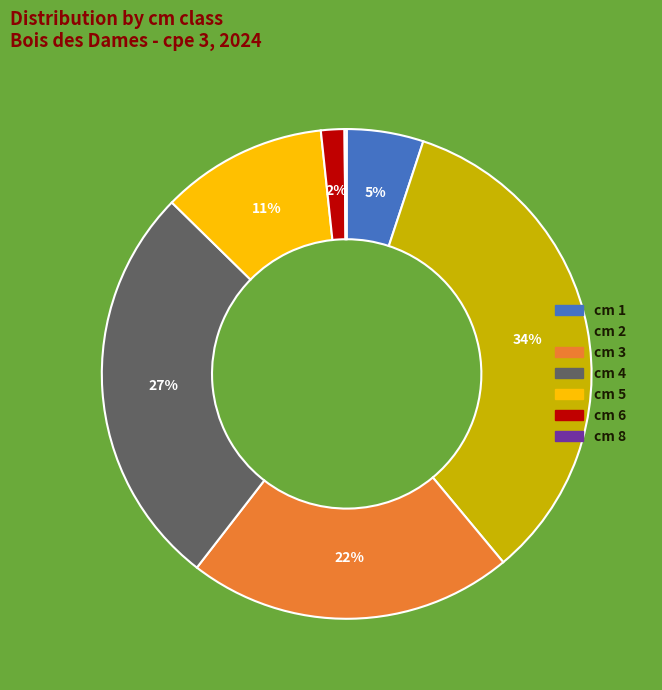

To the nearest percent, what is the difference between the largest and smallest slice percentages?

34%